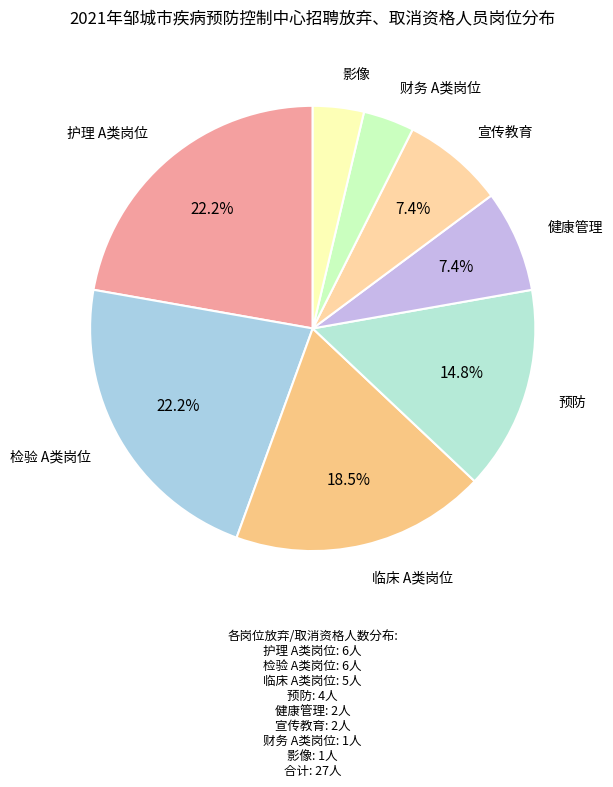

Between 检验 A类岗位 and 影像, which is larger?

检验 A类岗位